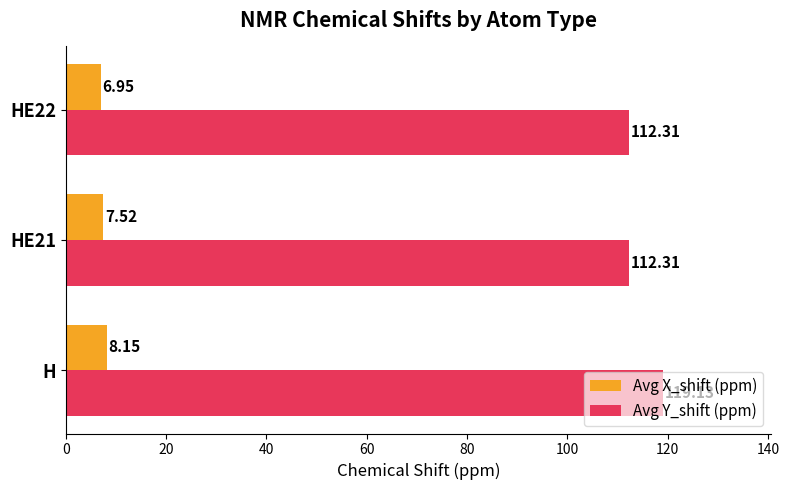

What are all the series names shown in the legend?

Avg X_shift (ppm), Avg Y_shift (ppm)